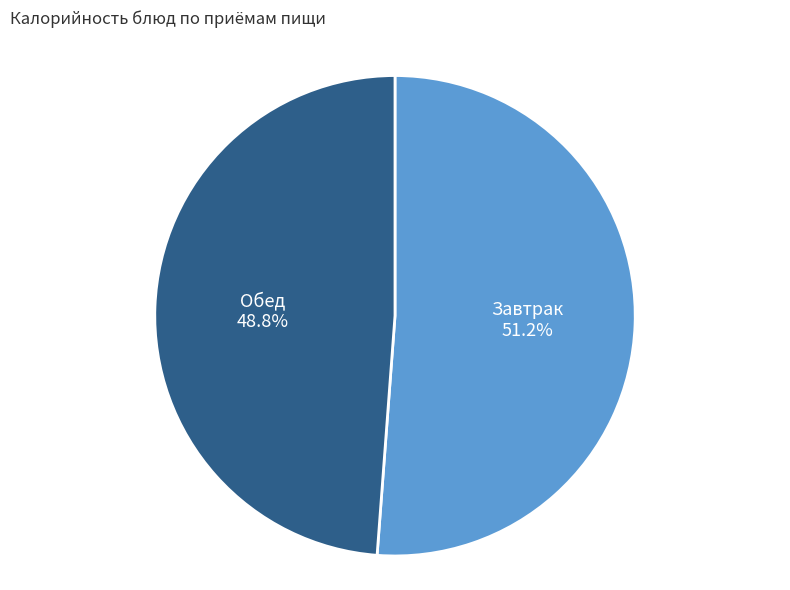

Which slice is the smallest?

Обед